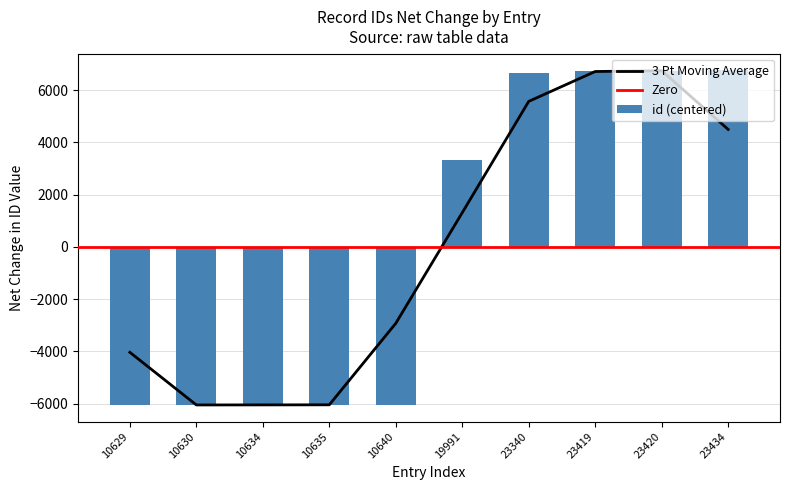

Is it true that the value at 19991 is 800.5?

False